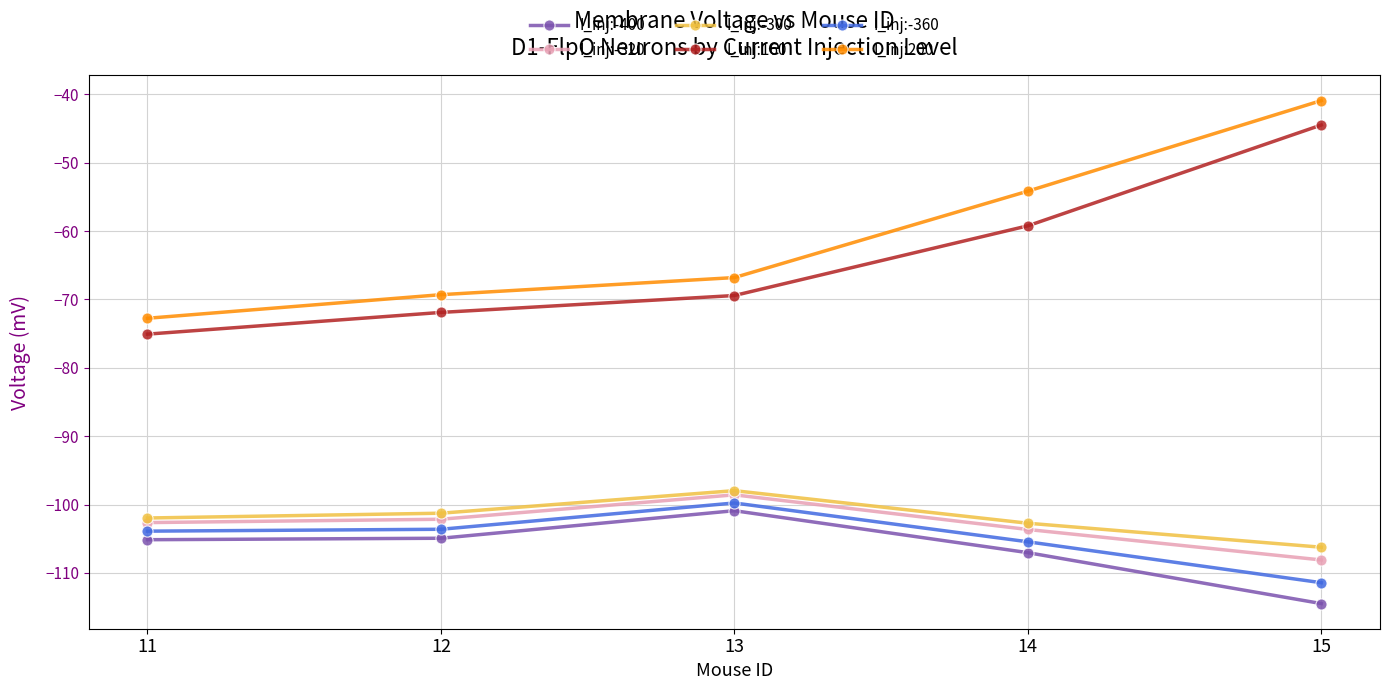

What is the sum of the I_inj:-400 values at 12 and 13?

-205.8